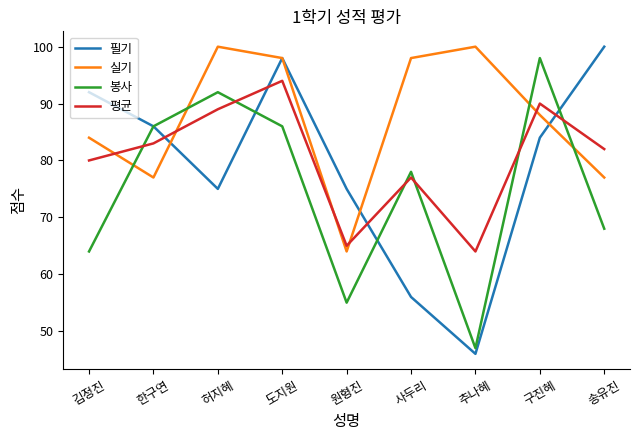

At which category does 실기 reach its first local valley?

한구연